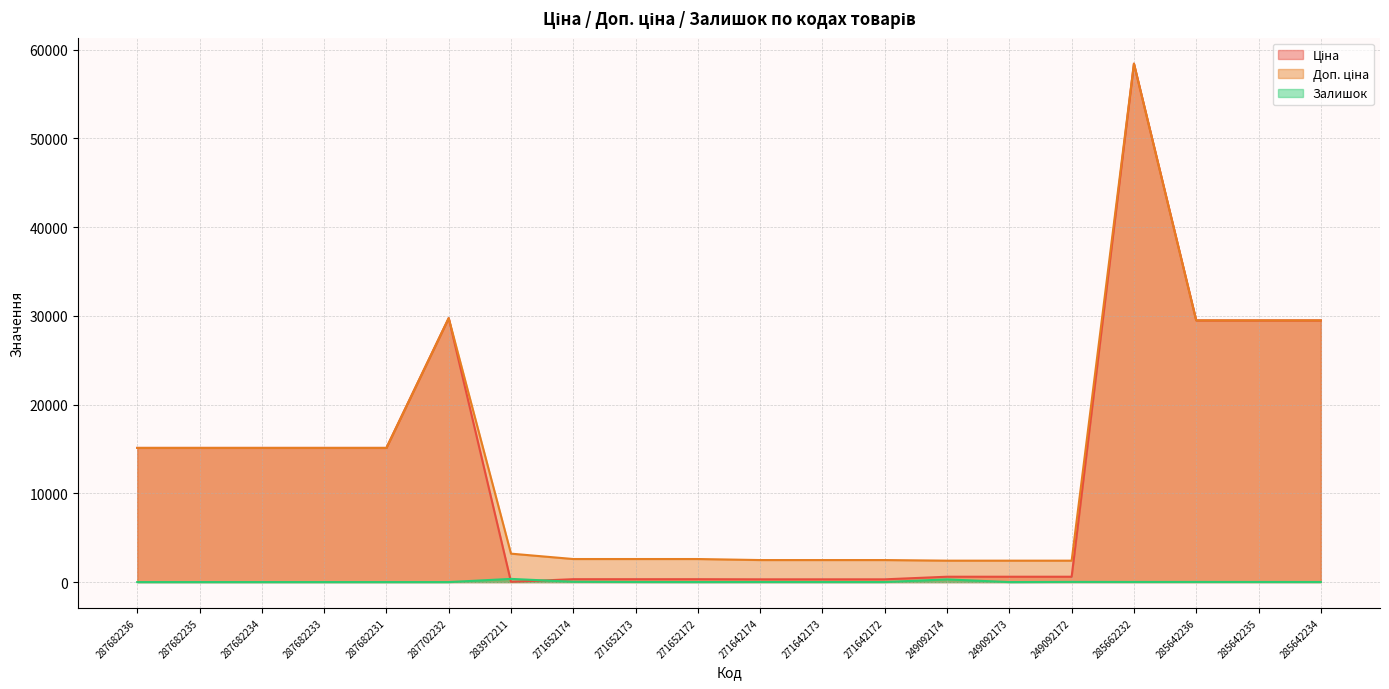

At which label is Доп. ціна closest to 30420?

287702232